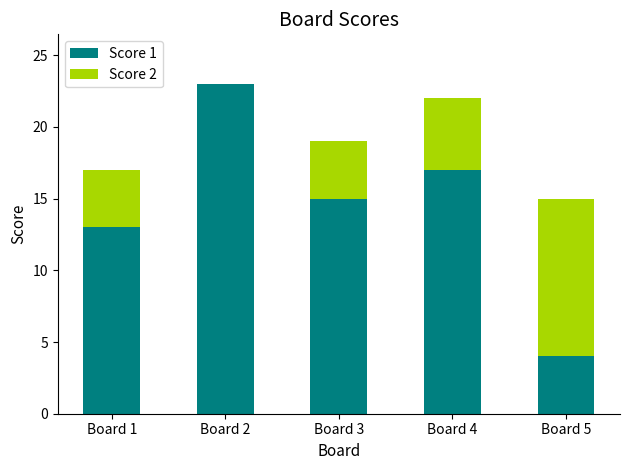

What is the total value across all series at Board 4?

22